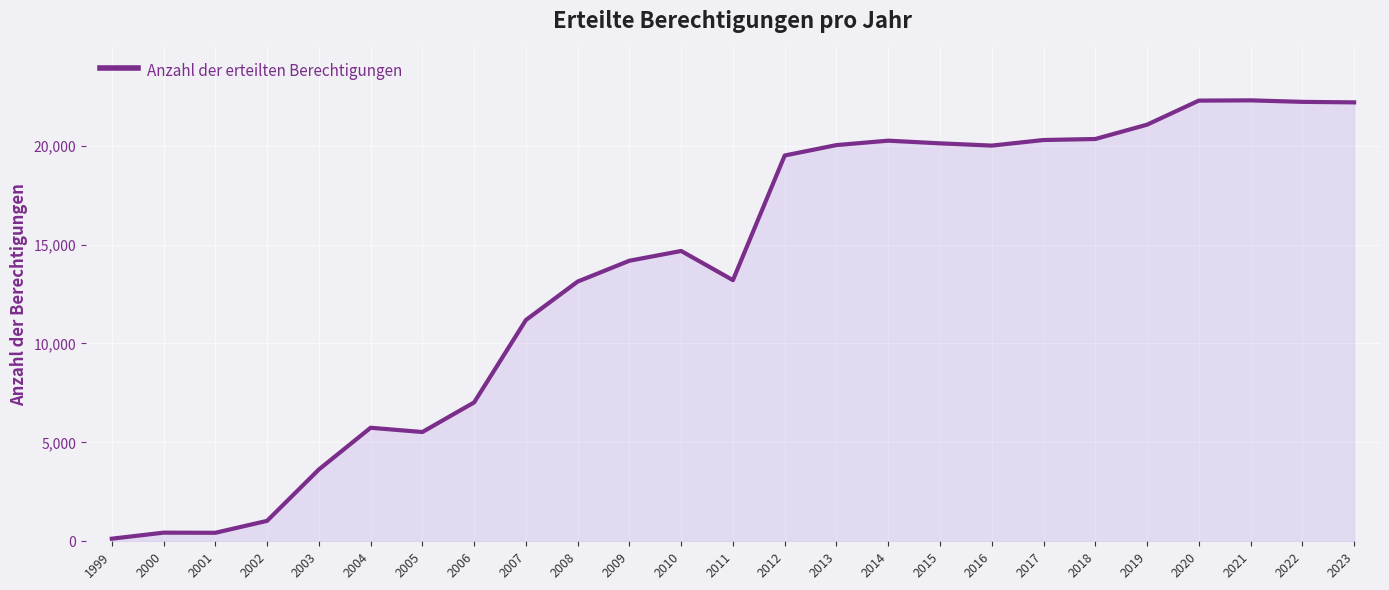

The chart shows a value of 22191 at 2023. True or false?

True